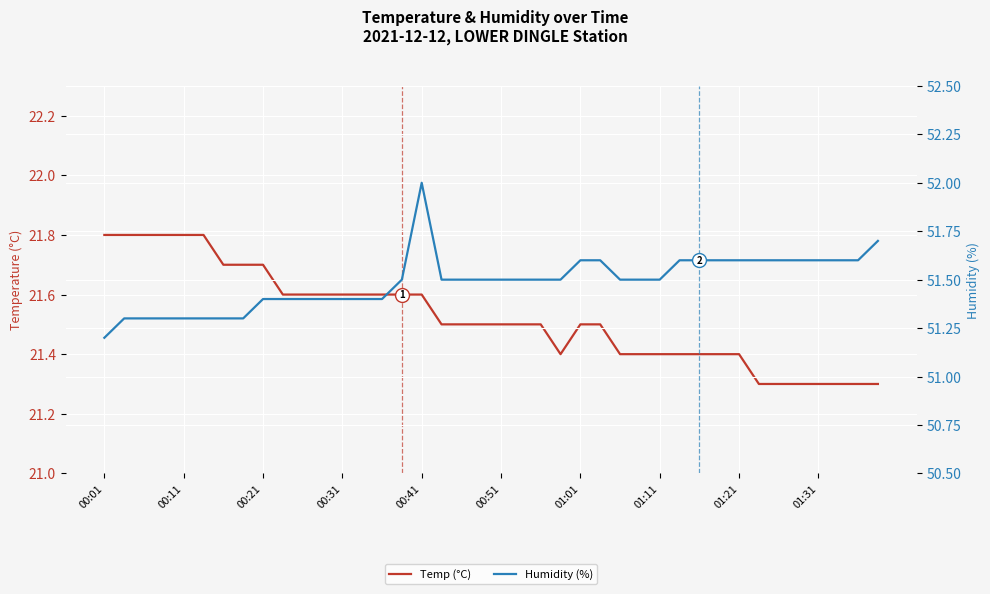

What is the difference between the maximum and minimum values in the Temp (°C) series?

0.5